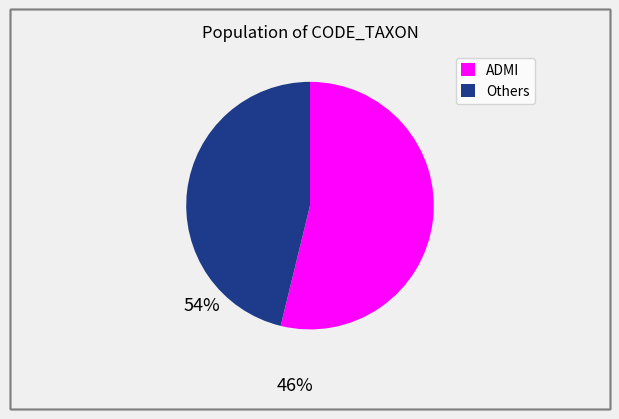

Is there a majority slice in this chart?

Yes